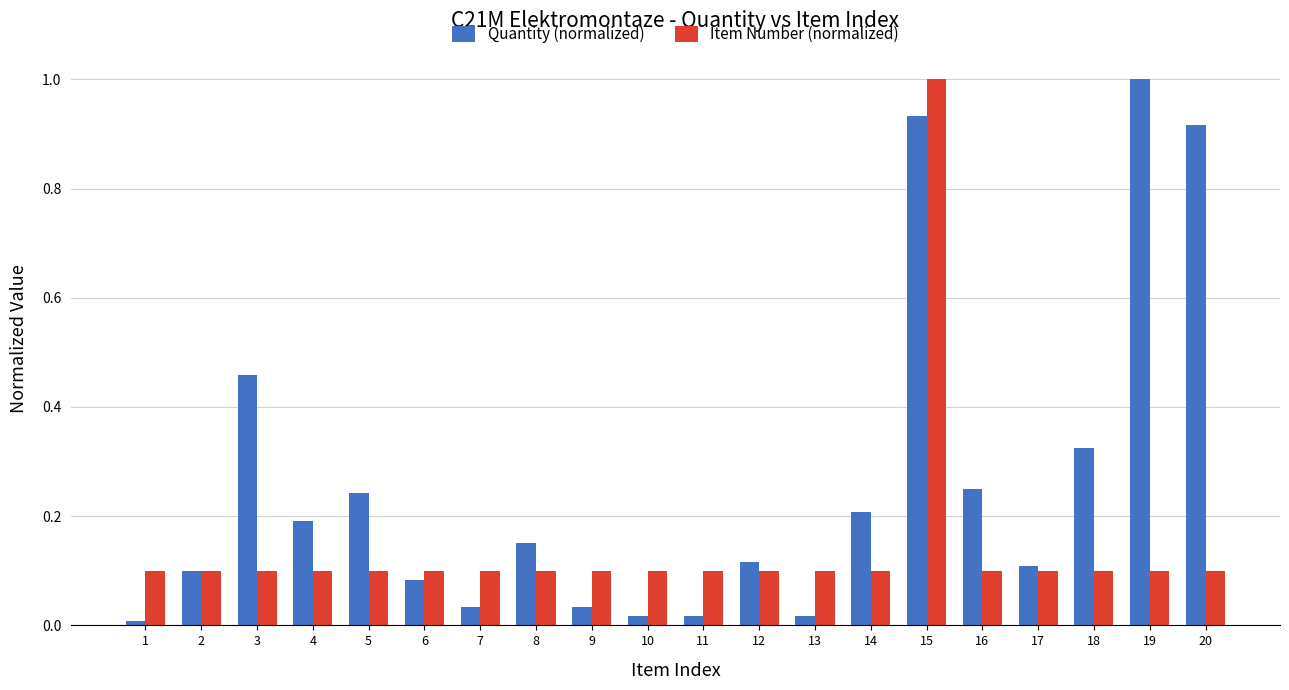

The Item Number (normalized) series shows 0.1 at 5. True or false?

True